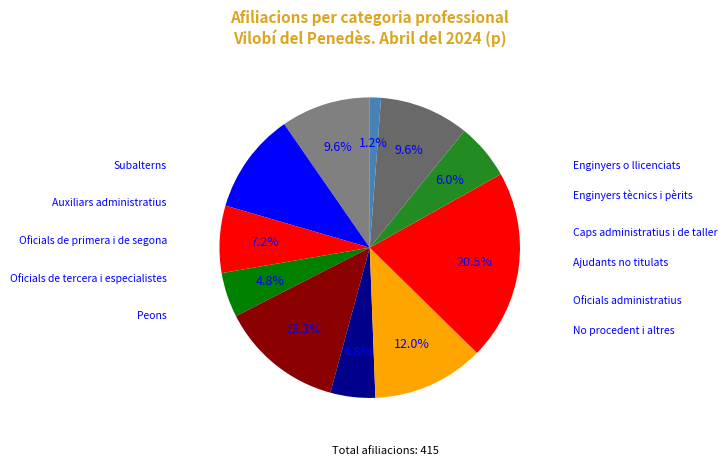

How many slices are in this pie chart?

11